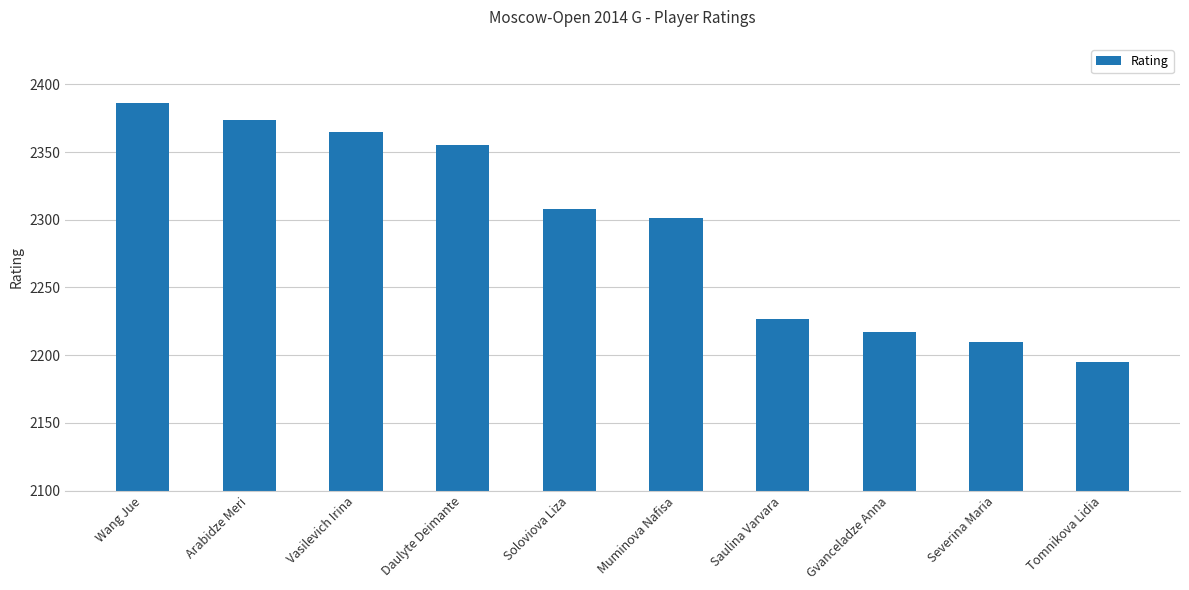

How many values are below 2308?

5